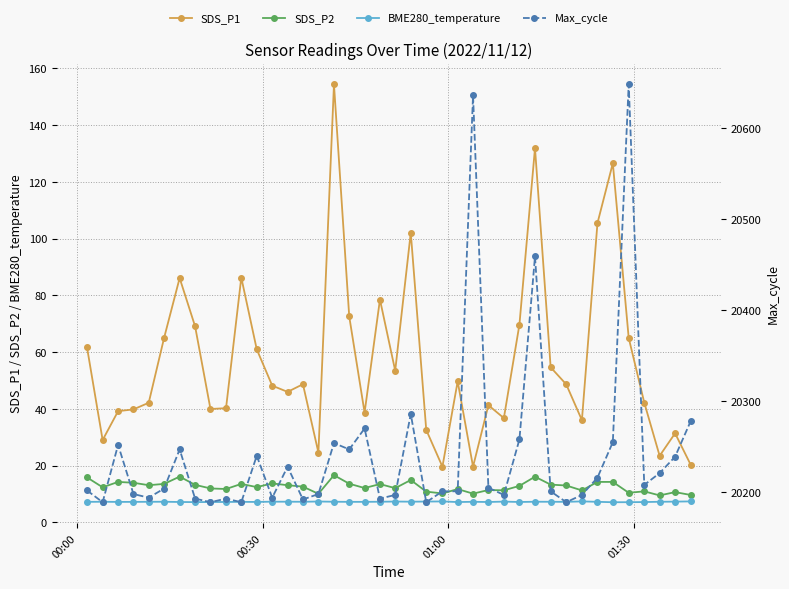

What is the difference between the maximum and minimum values in the BME280_temperature series?

0.3